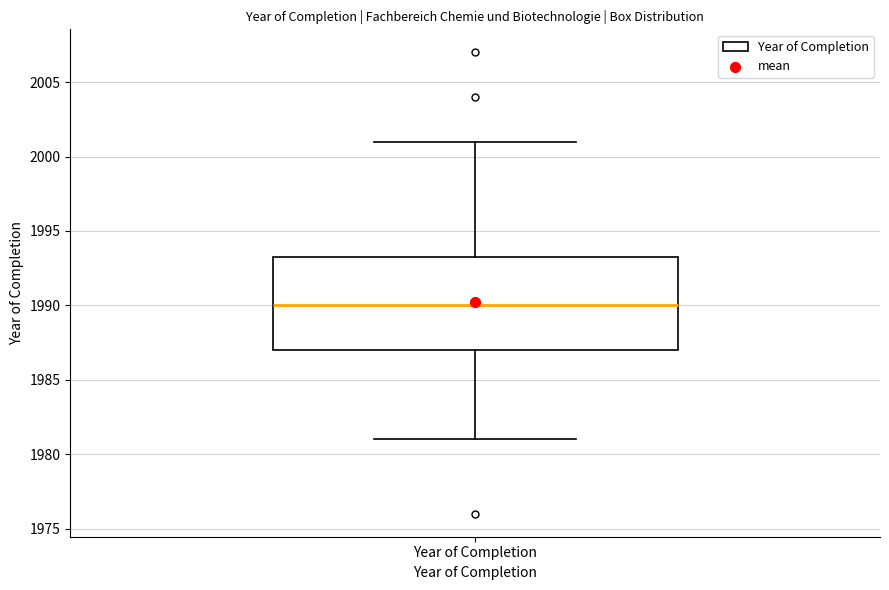

Where does the median line of the box for Year of Completion sit on the y-axis? The values are not printed on the chart, so give them approximately, as read against the axis.

1990.0